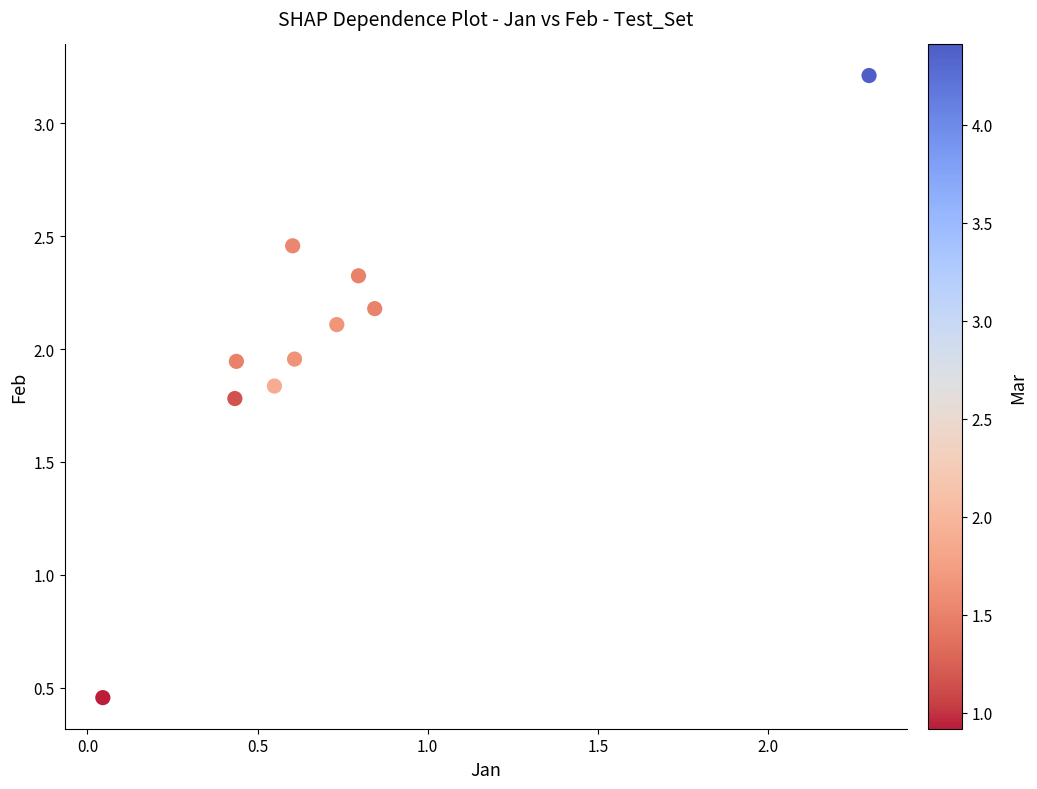

What is the range of X values (max minus min)?

2.3